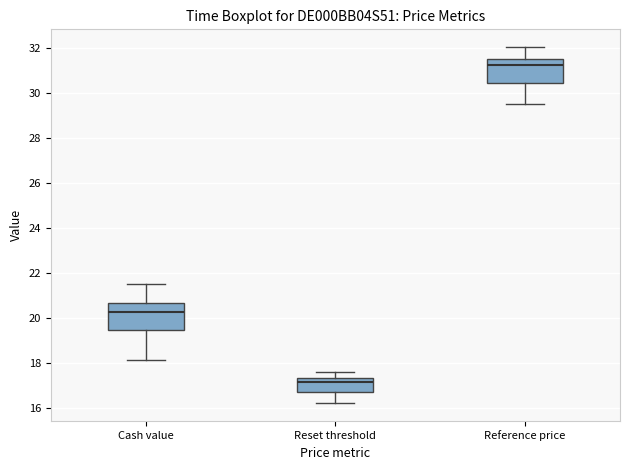

Reading left to right, transcribe this box plot: for each box, give where its median line is, the range the box spans, and where its two whiskers end, as read against the y-axis. The values are not printed on the chart, so give them approximately, as read against the axis.

Cash value: median 20.2, box 19.4 to 20.6, whiskers 18.2 to 21.6
Reset threshold: median 17.2, box 16.8 to 17.4, whiskers 16.2 to 17.6
Reference price: median 31.2, box 30.4 to 31.6, whiskers 29.6 to 32.0